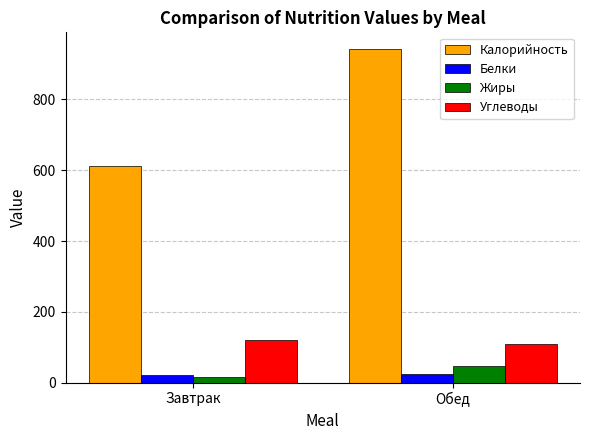

What is the average value of the Углеводы series?

114.0